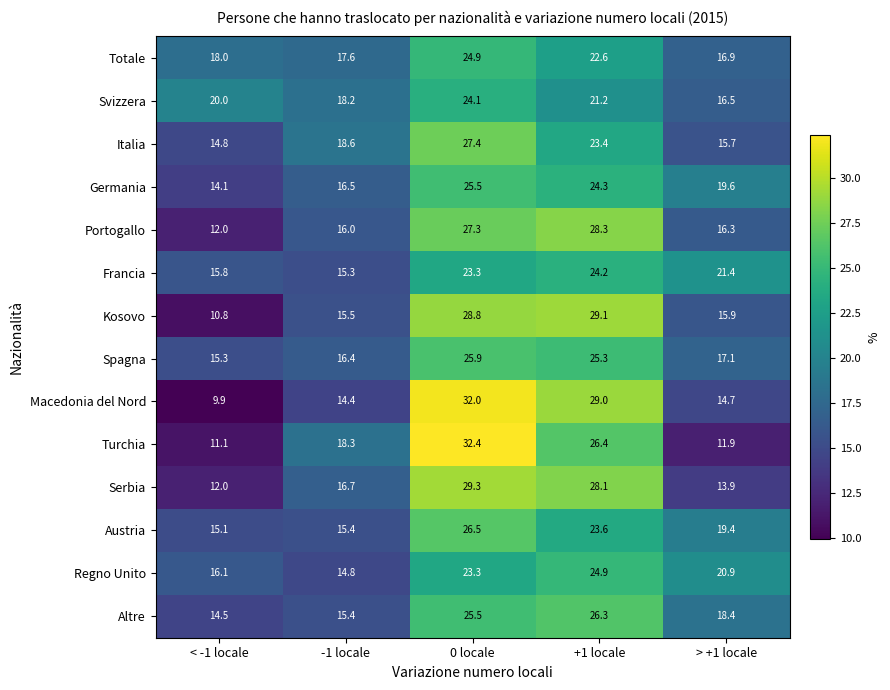

The value of Totale at 0 locale is 24.9. True or false?

True